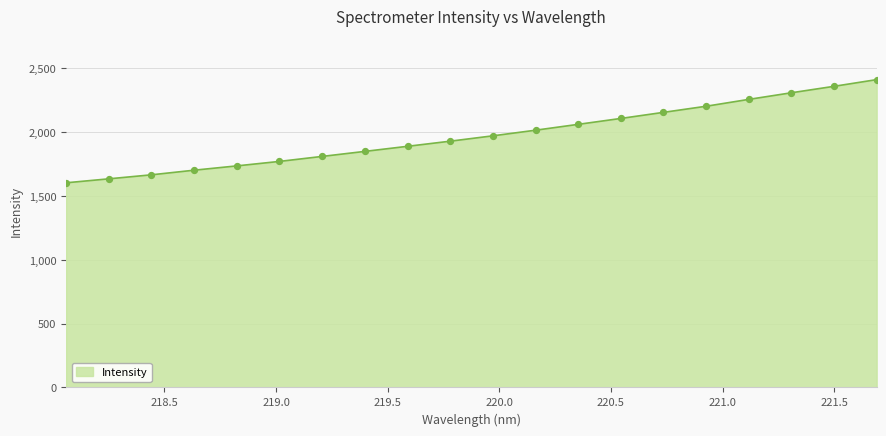

What is the greatest value displayed?

2412.1